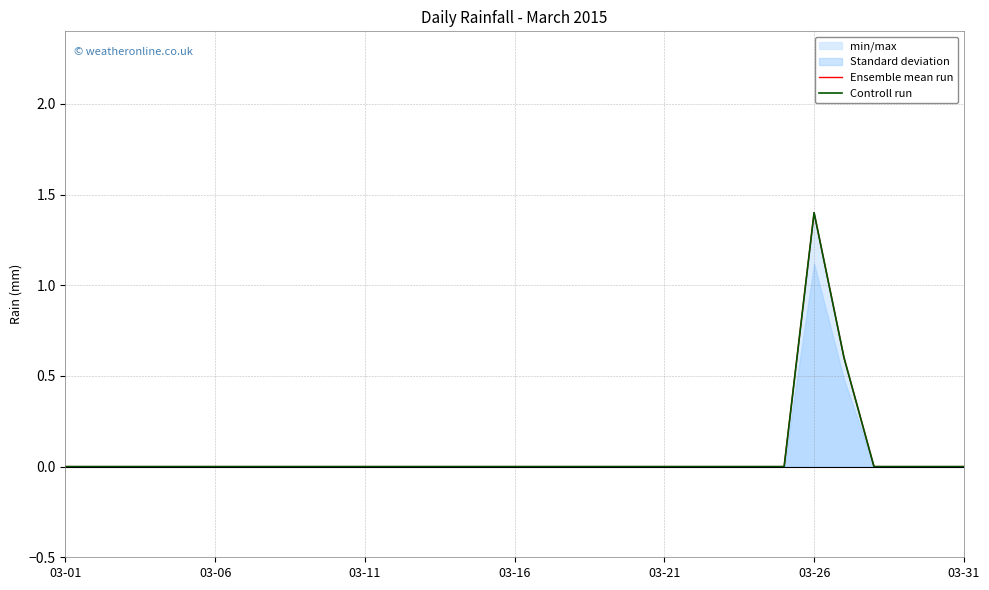

At which category does Ensemble mean run reach its first local peak?

03-26